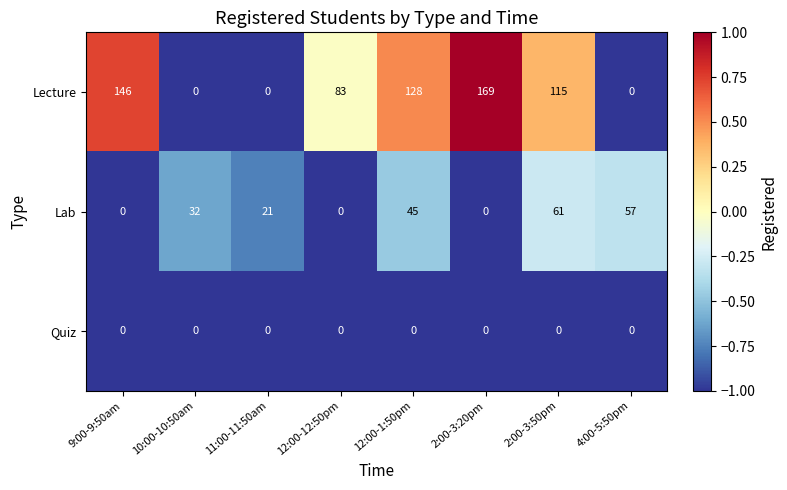

How many data points does each series have?

8